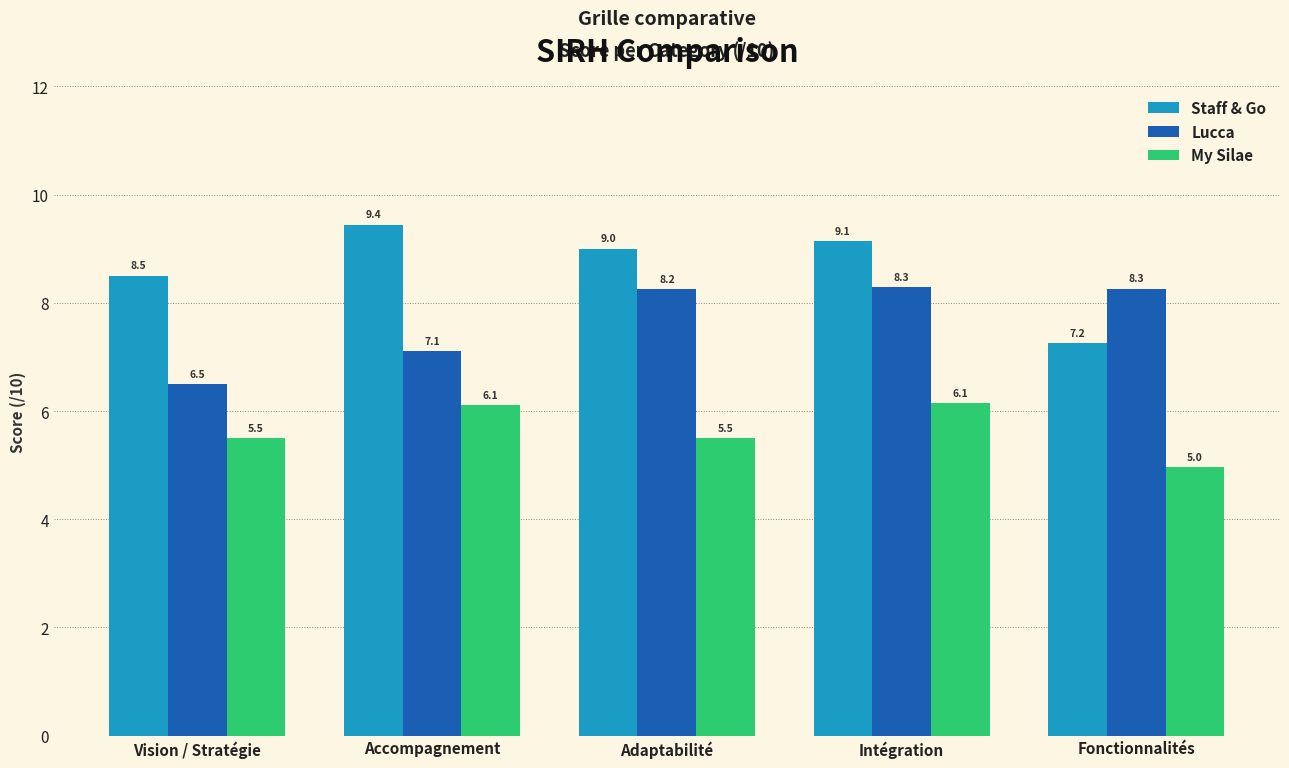

At how many categories does at least one series exceed 6?

5